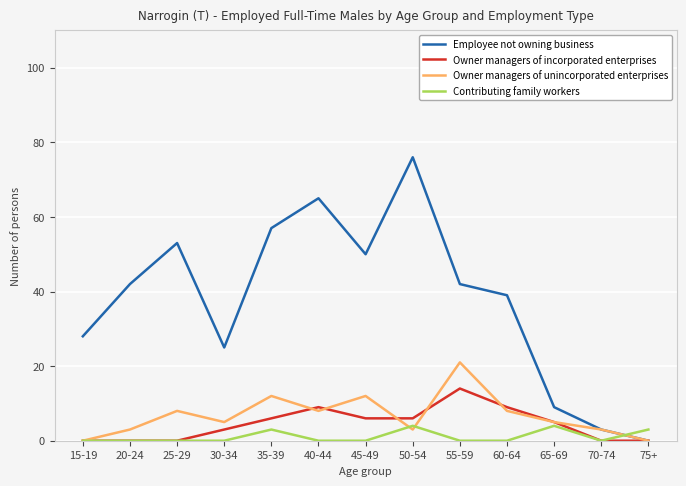

True or false: Employee not owning business and Contributing family workers intersect in this chart.

True